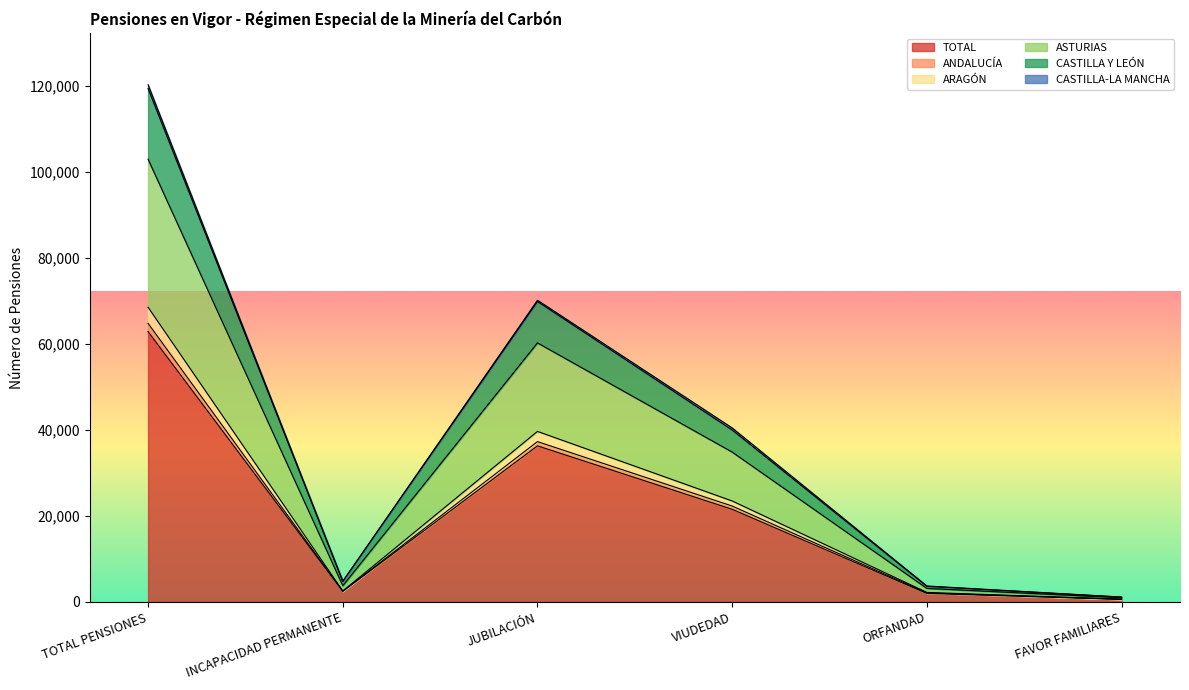

What is the difference between the highest and lowest values at VIUDEDAD?

18910